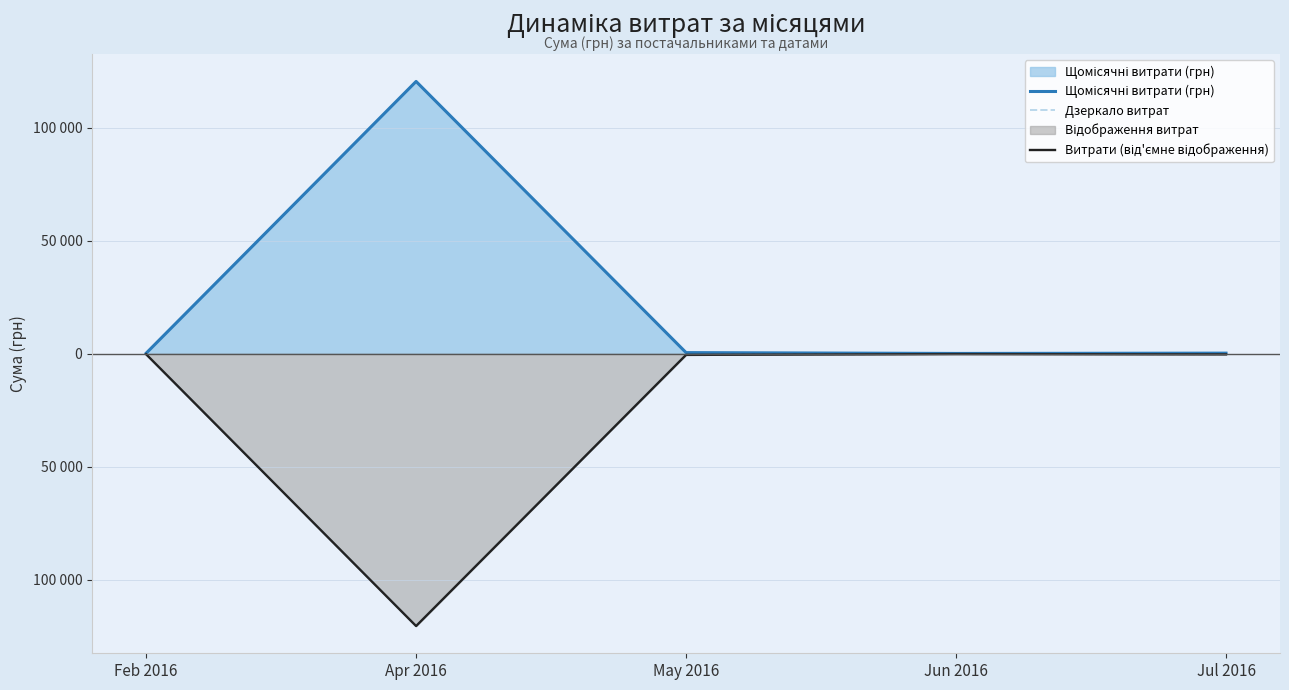

How many values in the Дзеркало витрат series are below -270?

2